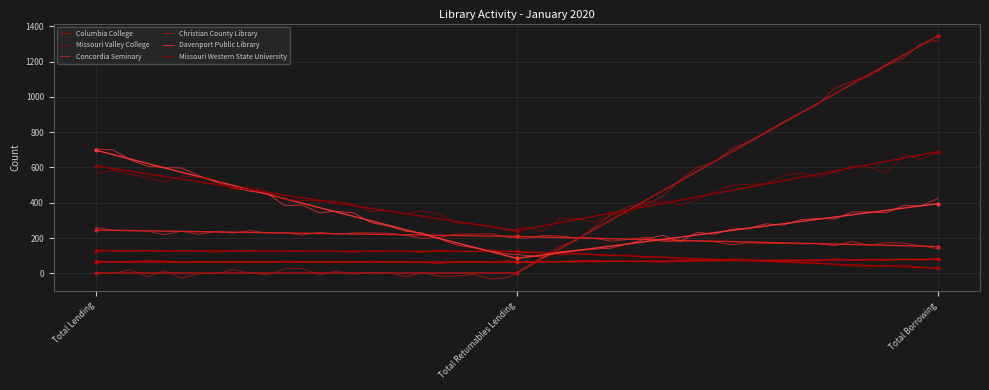

Is the value of Davenport Public Library at Total Returnables Lending greater than the value of Christian County Library at Total Lending?

Yes